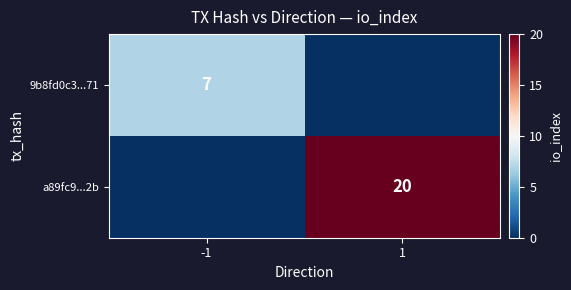

Is it true that 9b8fd0c3...71 equals 4 at -1?

False